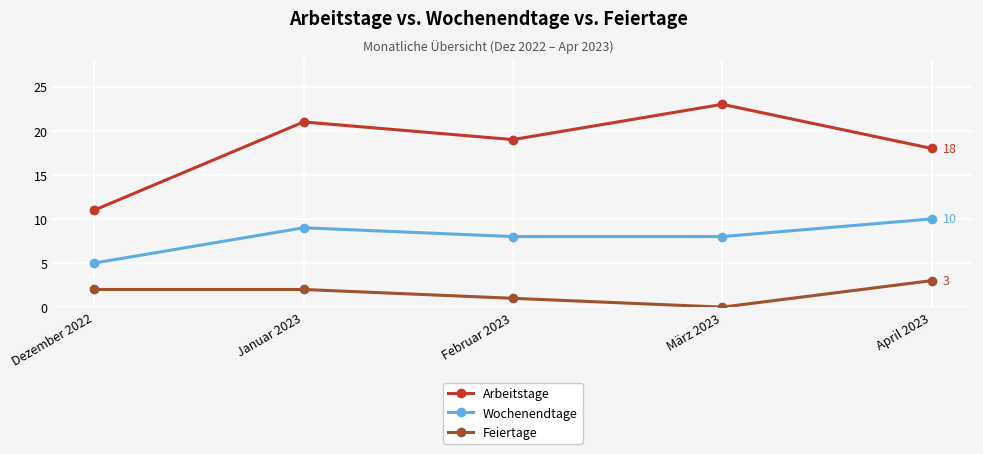

What is the label of the 1st point from the left?

Dezember 2022